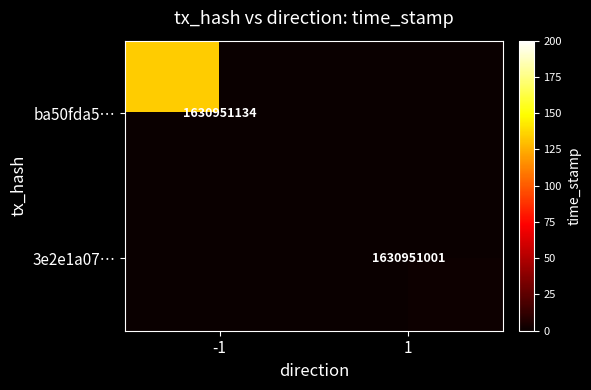

At which category is the sum across all series the highest?

-1